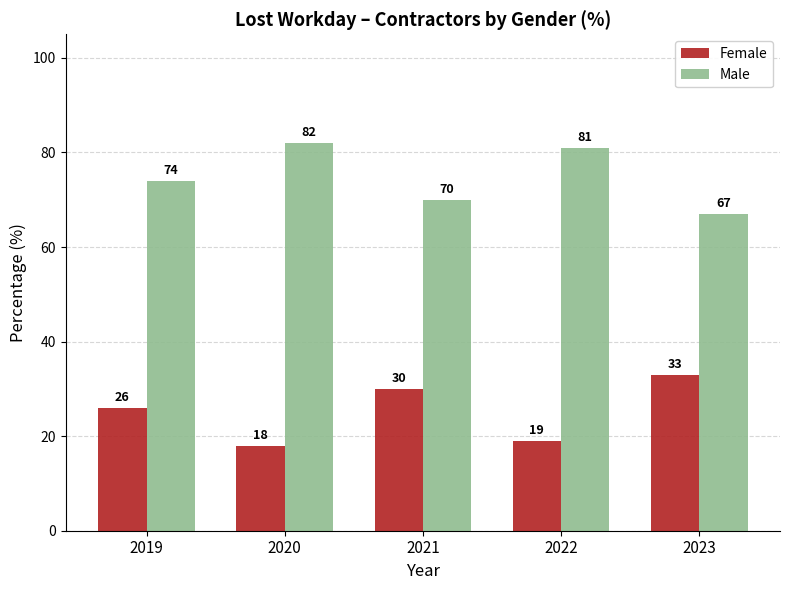

How many groups of bars are there?

5